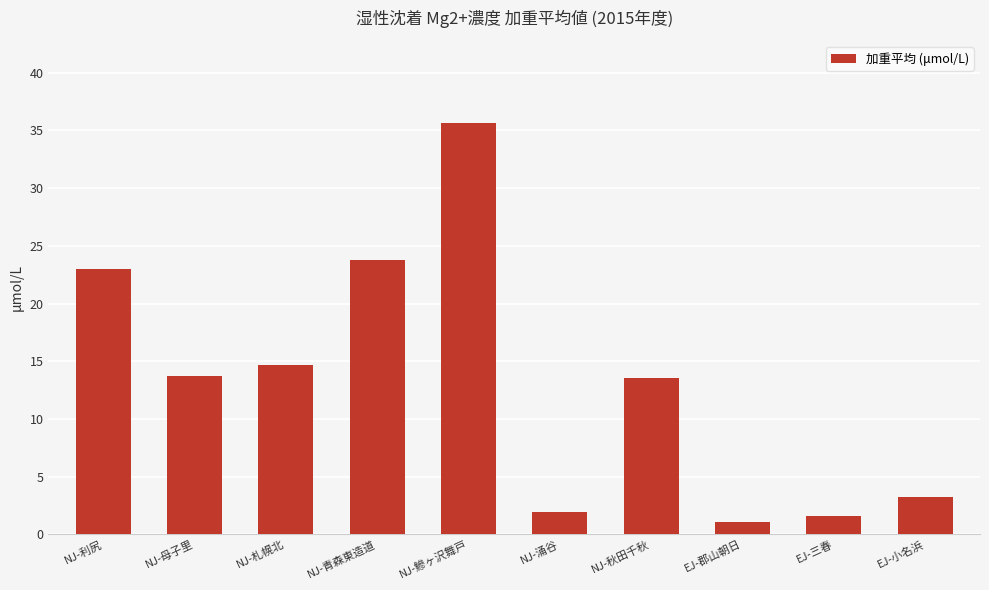

Does the chart contain any negative values?

No